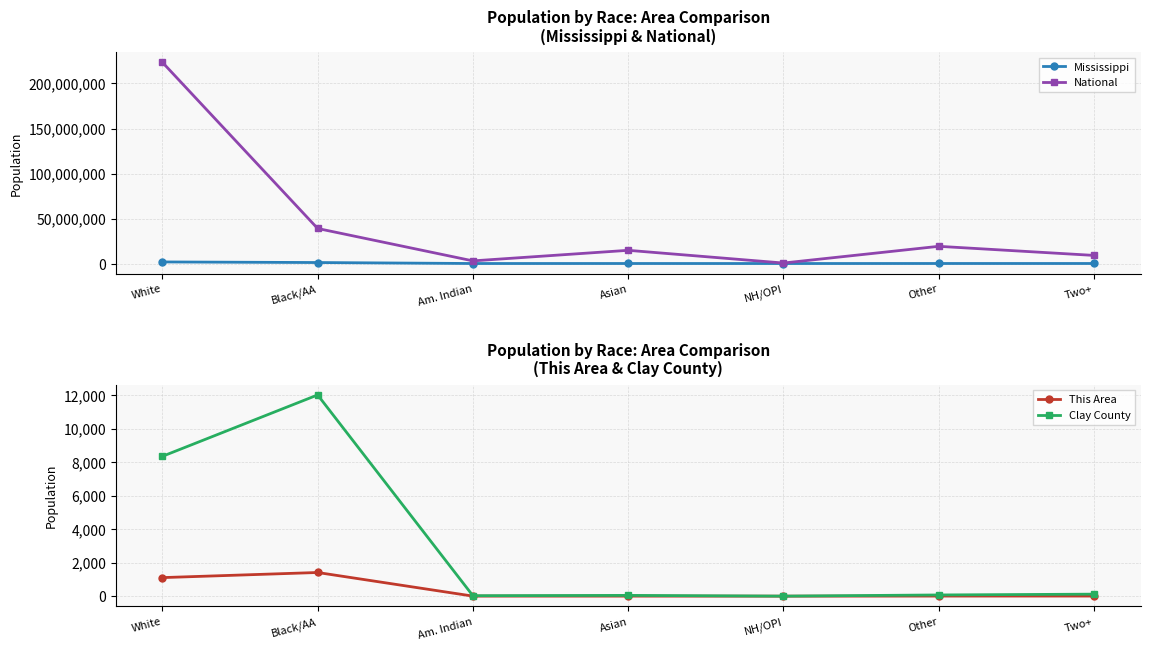

At which category is the sum across all series the highest?

White